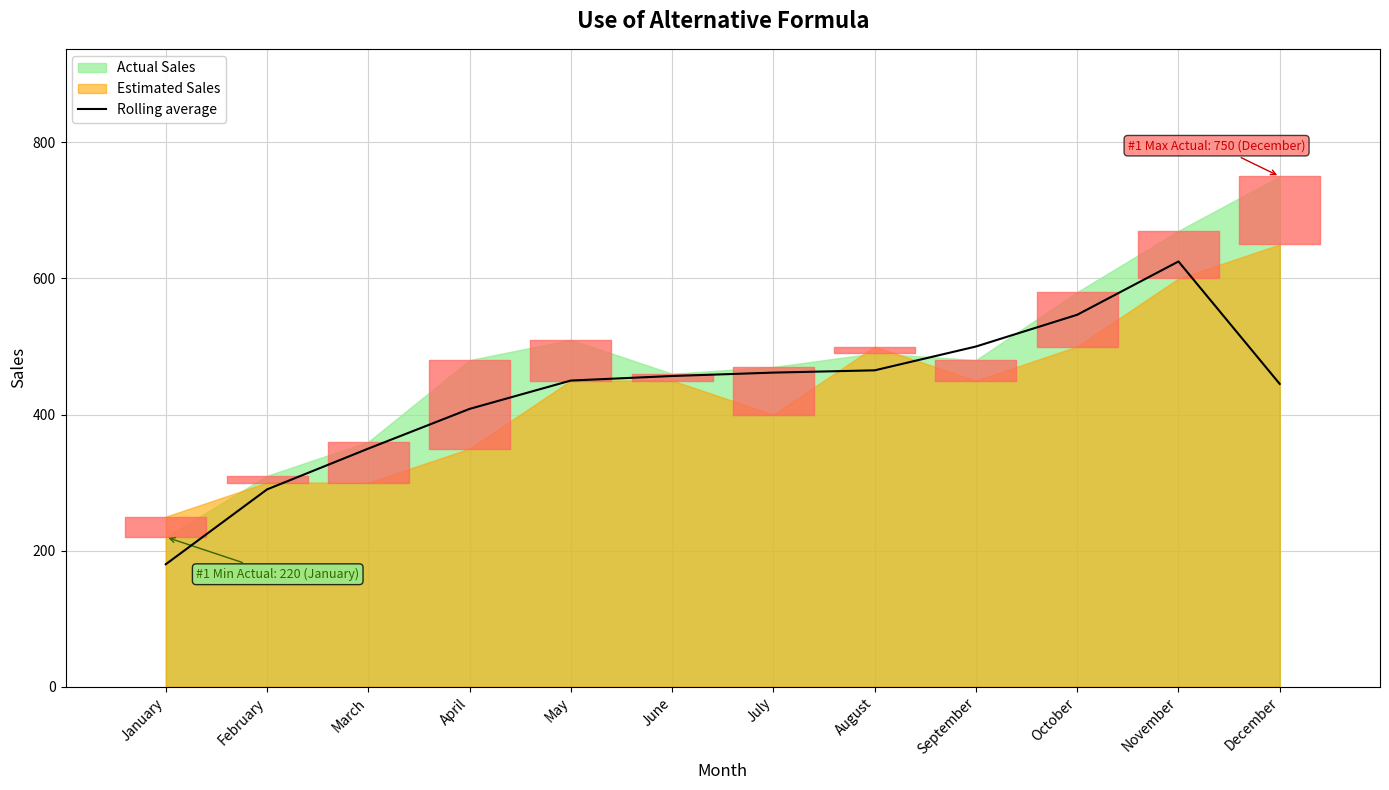

What is the difference between the second highest and minimum values?

366.7